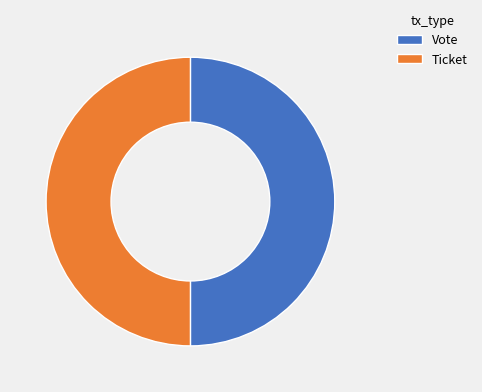

Combined, do Ticket and Vote account for over 50%?

Yes